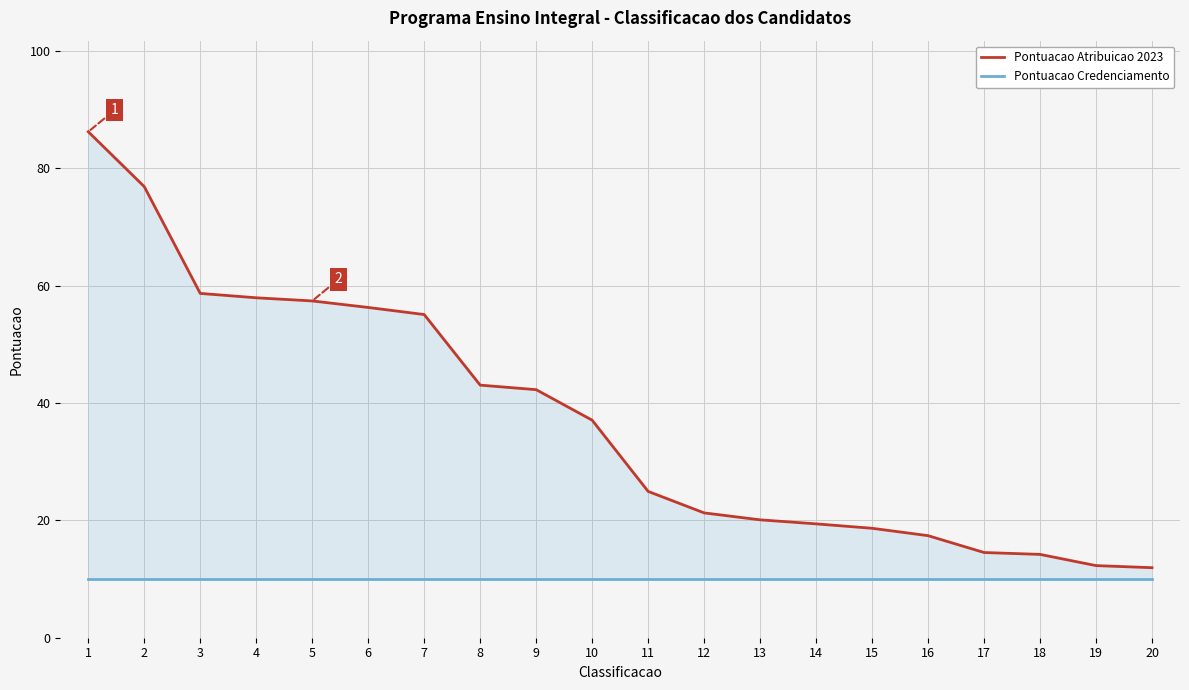

Is the value of Pontuacao Atribuicao 2023 at 7 greater than the value of Pontuacao Credenciamento at 3?

Yes